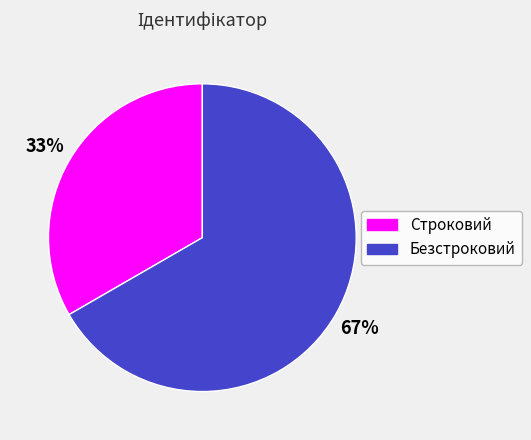

Combined, do Безстроковий and Строковий account for over 50%?

Yes